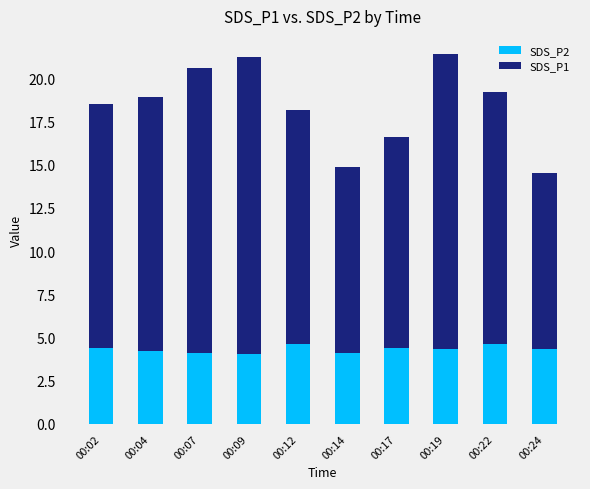

What is the highest value of the SDS_P2 series?

4.6